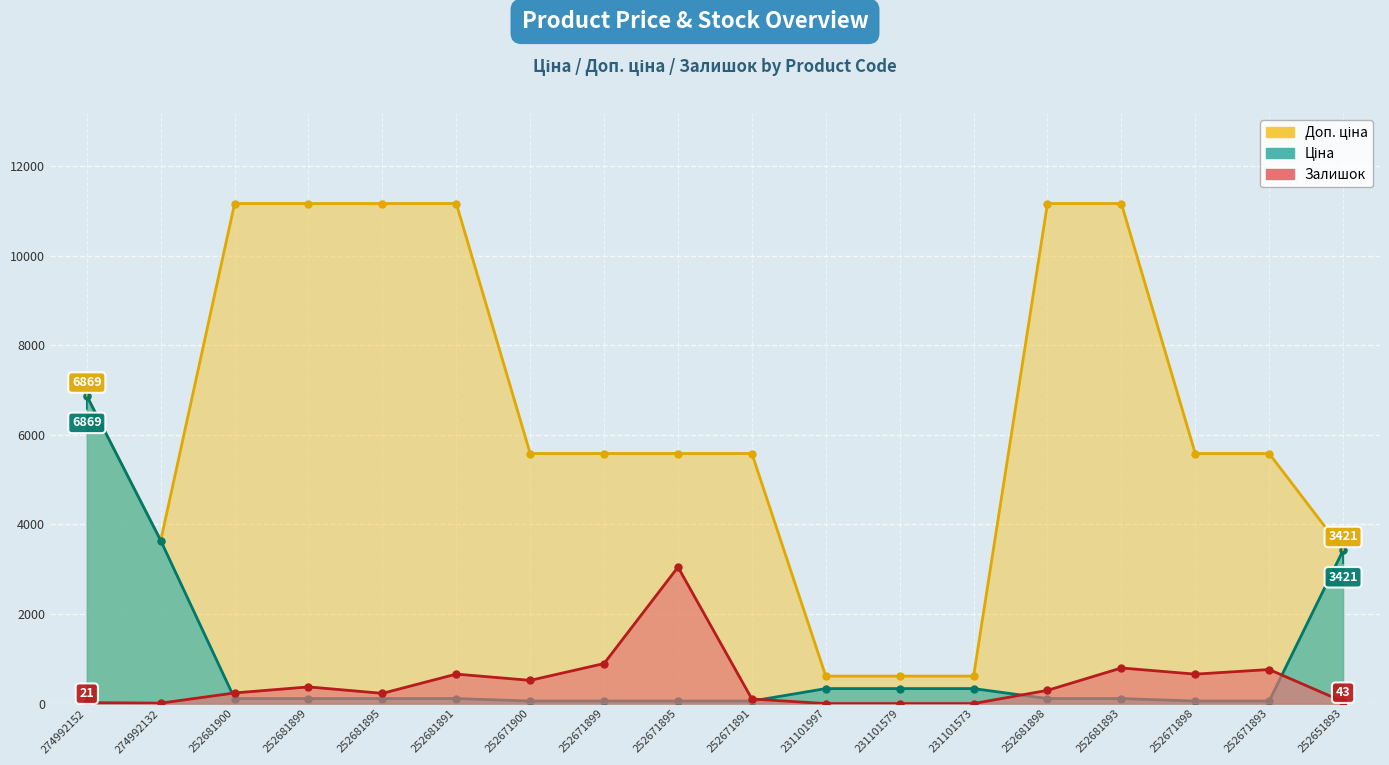

Reading left to right, what are all the values shown in this chart?

Ціна: 274992152=6869.4	274992132=3640.8	252681900=111.7	252681899=111.7	252681895=111.7	252681891=111.7	252671900=55.9	252671899=55.9	252671895=55.9	252671891=55.9	231101997=334.4	231101579=334.4	231101573=334.4	252681898=111.7	252681893=111.7	252671898=55.9	252671893=55.9	252651893=3420.6
Доп. ціна: 274992152=6869.4	274992132=3641.0	252681900=11169.0	252681899=11169.0	252681895=11169.0	252681891=11169.0	252671900=5585.0	252671899=5585.0	252671895=5585.0	252671891=5585.0	231101997=613.0	231101579=613.0	231101573=613.0	252681898=11169.0	252681893=11169.0	252671898=5585.0	252671893=5585.0	252651893=3421.0
Залишок: 274992152=21.0	274992132=9.0	252681900=237.0	252681899=372.0	252681895=228.0	252681891=658.0	252671900=518.0	252671899=894.0	252671895=3048.0	252671891=102.0	231101997=0.0	231101579=0.0	231101573=0.0	252681898=295.0	252681893=795.0	252671898=657.0	252671893=760.0	252651893=43.0